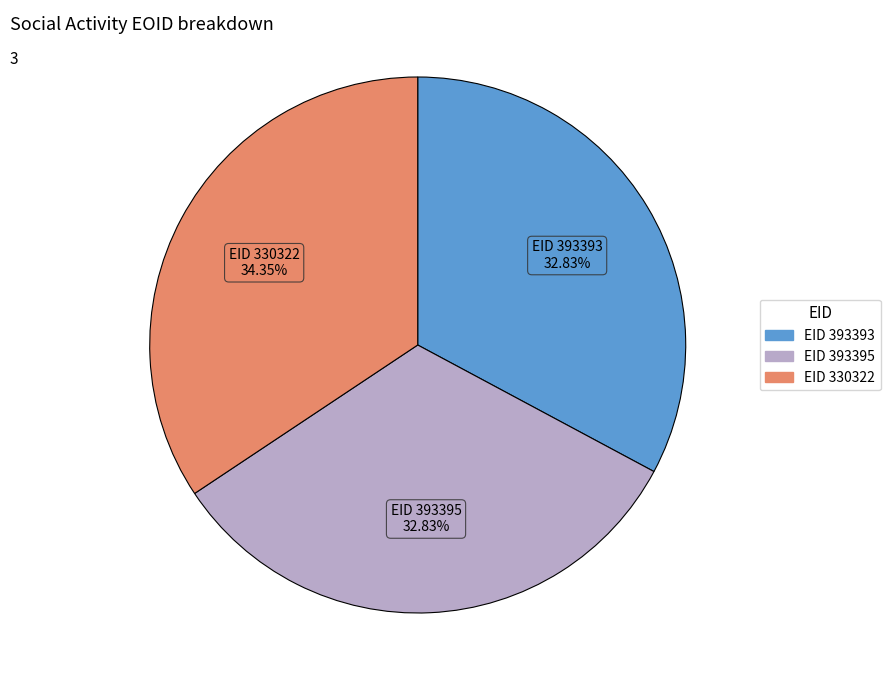

Is there any slice that represents more than half of the pie?

No